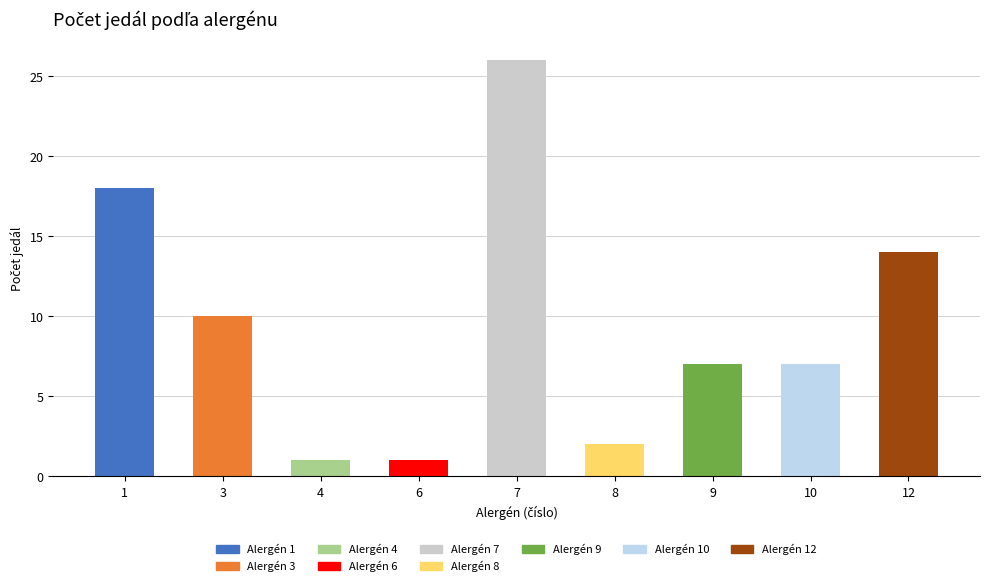

What is the maximum value shown in the chart?

26